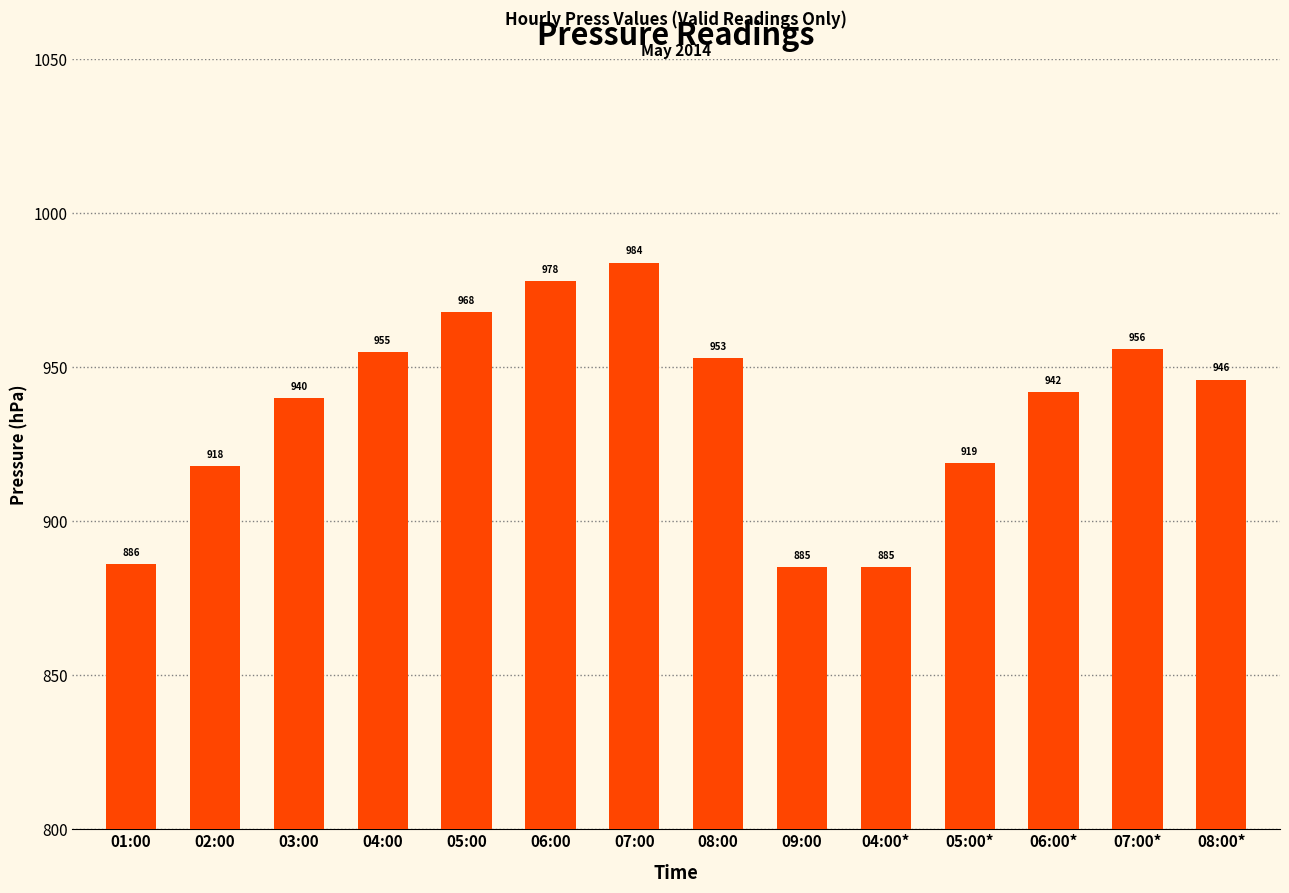

What is the maximum value shown in the chart?

984